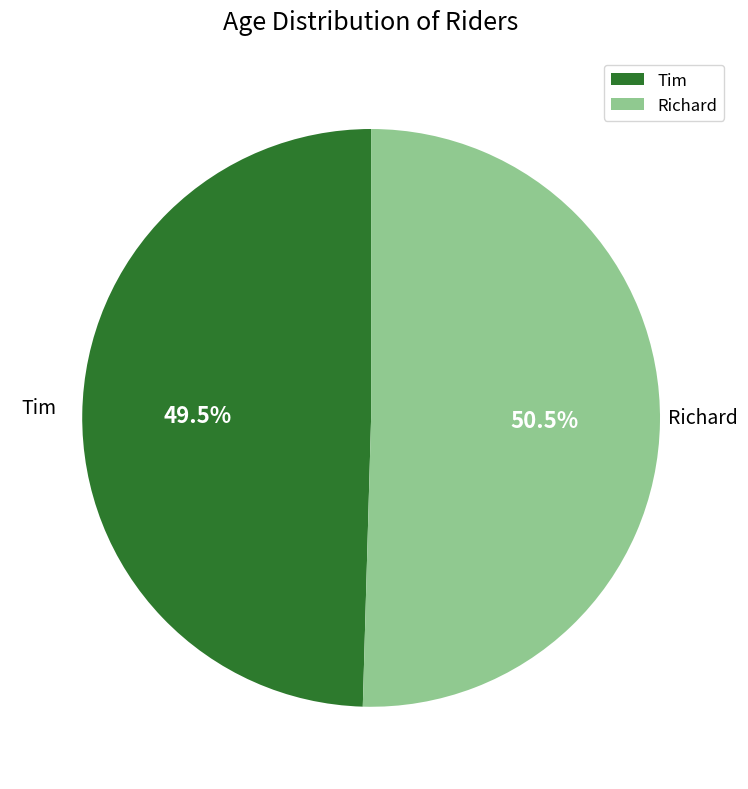

The Tim slice represents 43% of the pie. True or false?

False